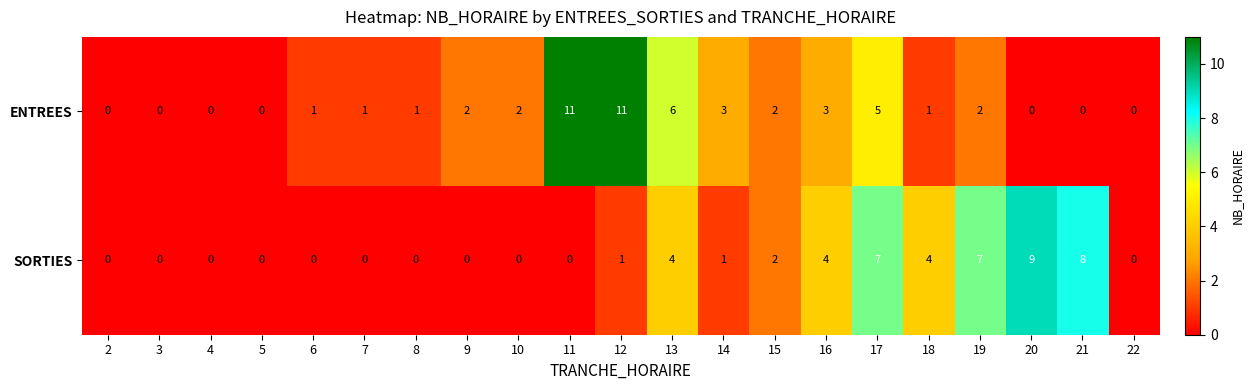

Which series has the widest spread of values?

ENTREES